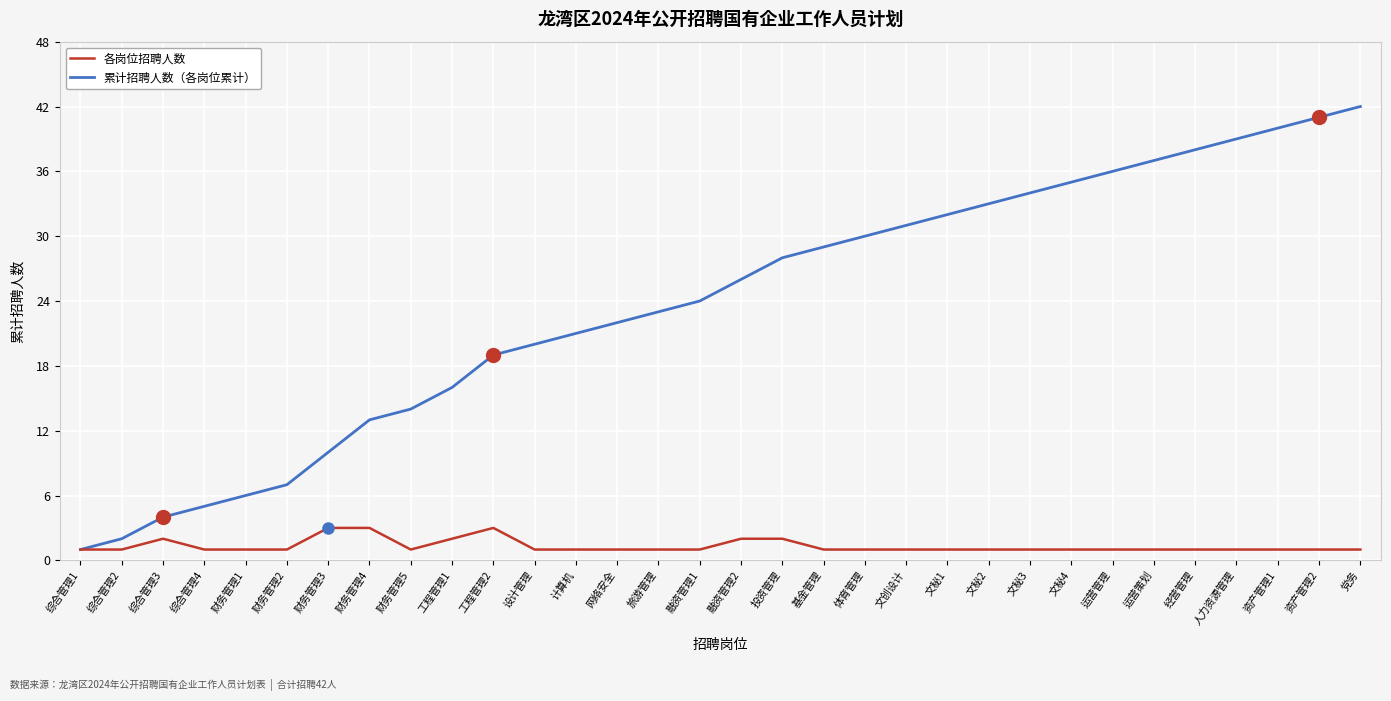

Is the value of 累计招聘人数（各岗位累计） at 文秘2 greater than the value of 各岗位招聘人数 at 文秘2?

Yes